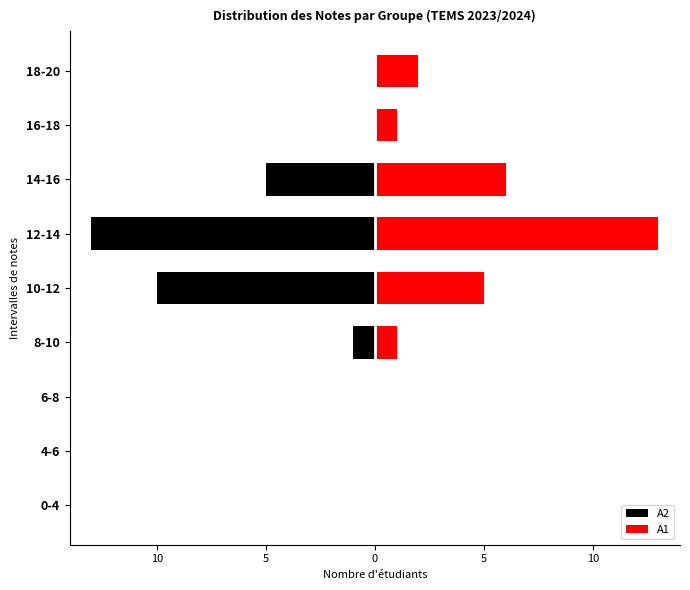

What is the greatest value displayed?

13